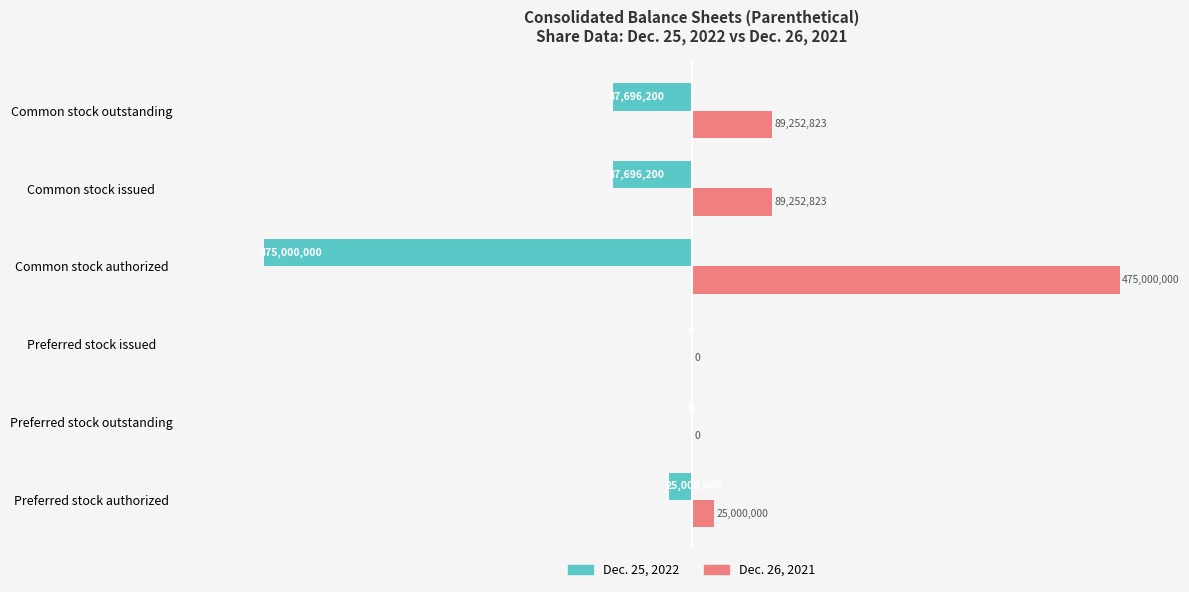

What are all the series names shown in the legend?

Dec. 25, 2022, Dec. 26, 2021